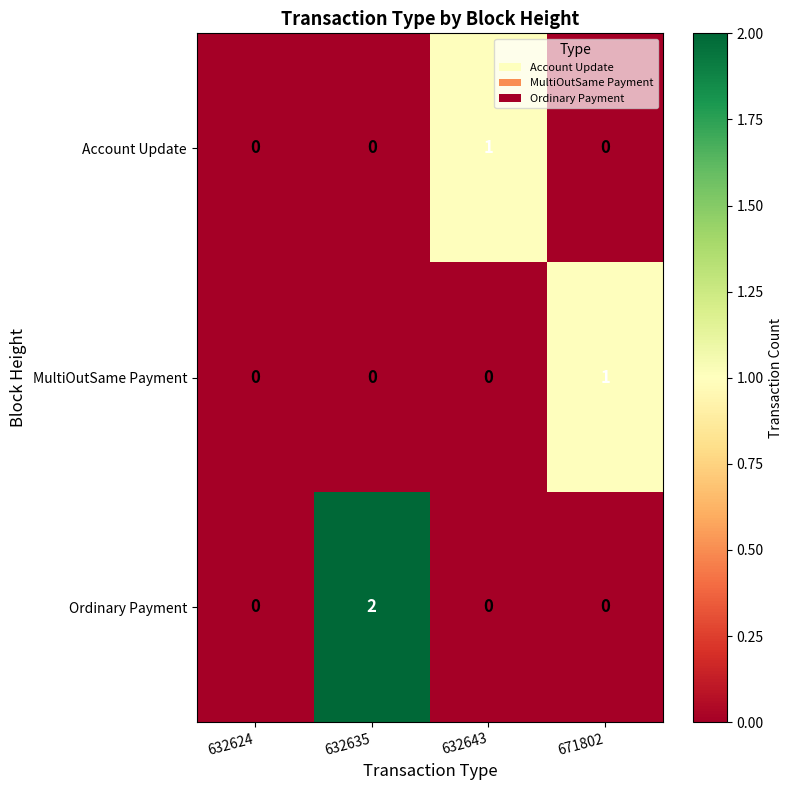

How many MultiOutSame Payment values are between 0 and 1?

4